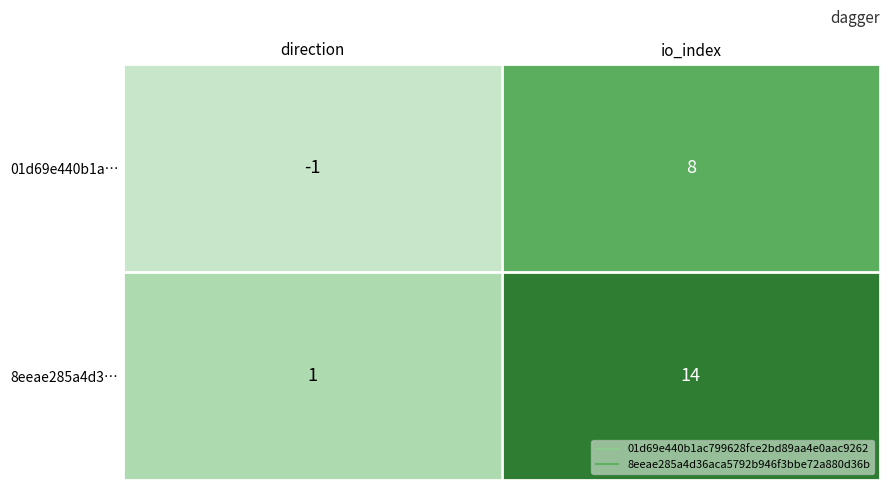

Is it true that 01d69e440b1a… equals -1 at direction?

True